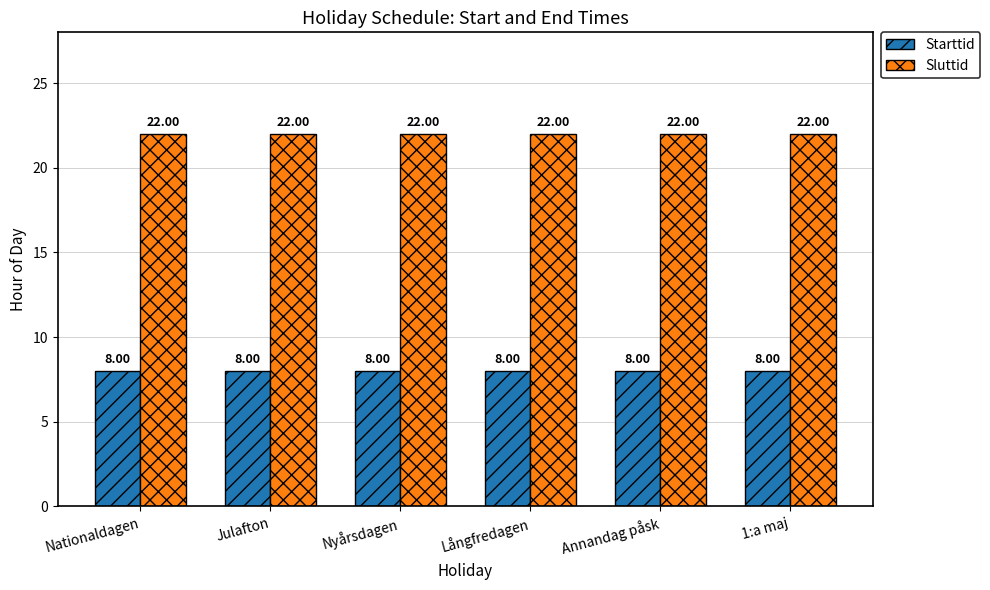

Reading left to right, what are all the values shown in this chart?

Starttid: 8	8	8	8	8	8
Sluttid: 22	22	22	22	22	22